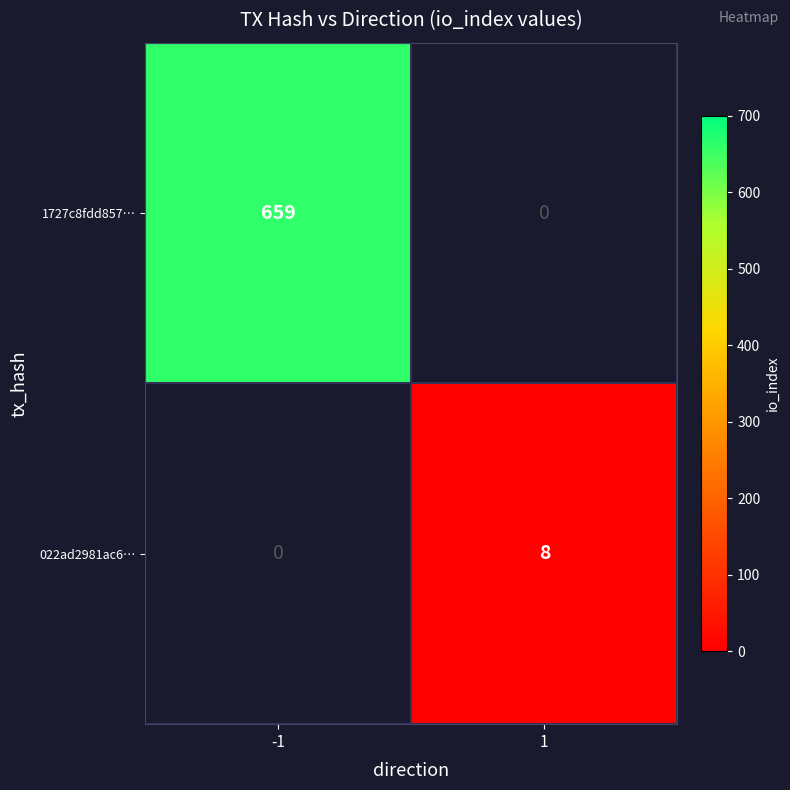

The 1727c8fdd857… series shows 177 at -1. True or false?

False